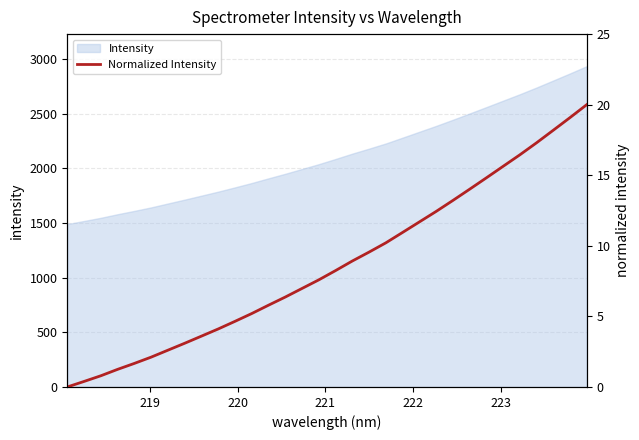

What is the sum of all values?

276.9